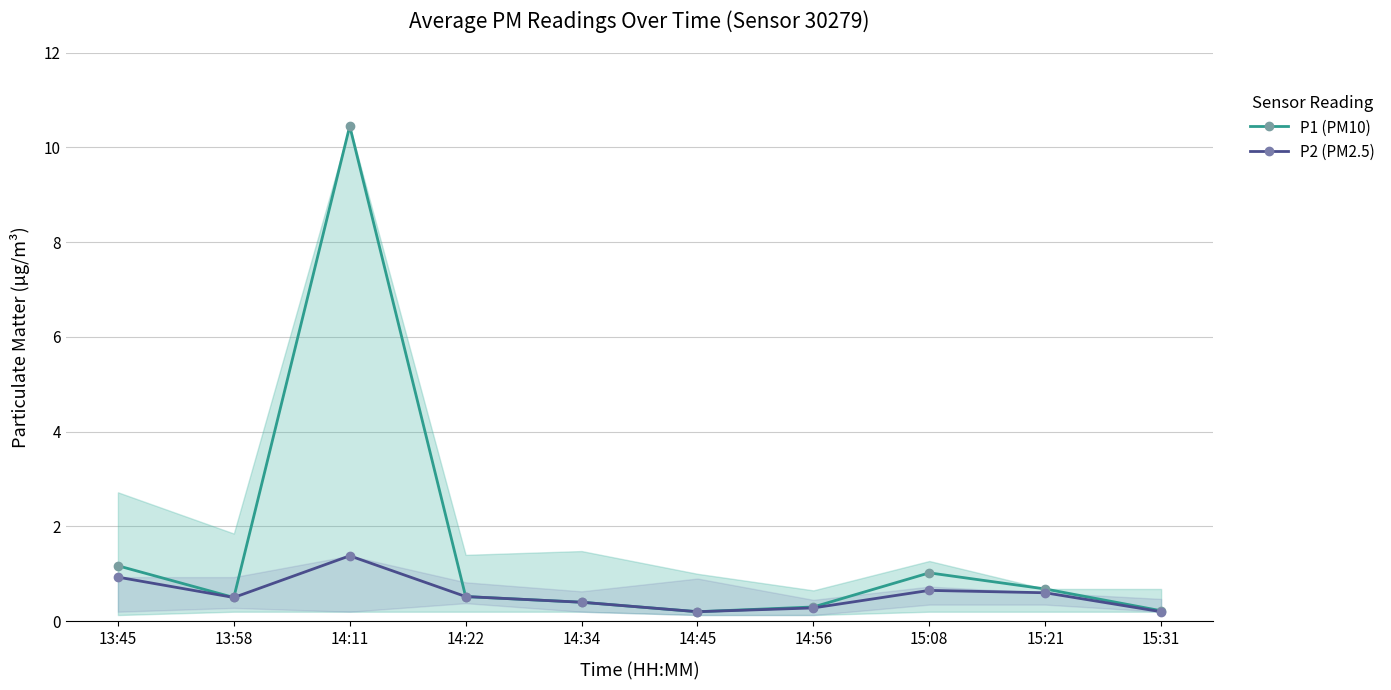

Which category has the lowest value in the P2 (PM2.5) series?

14:45